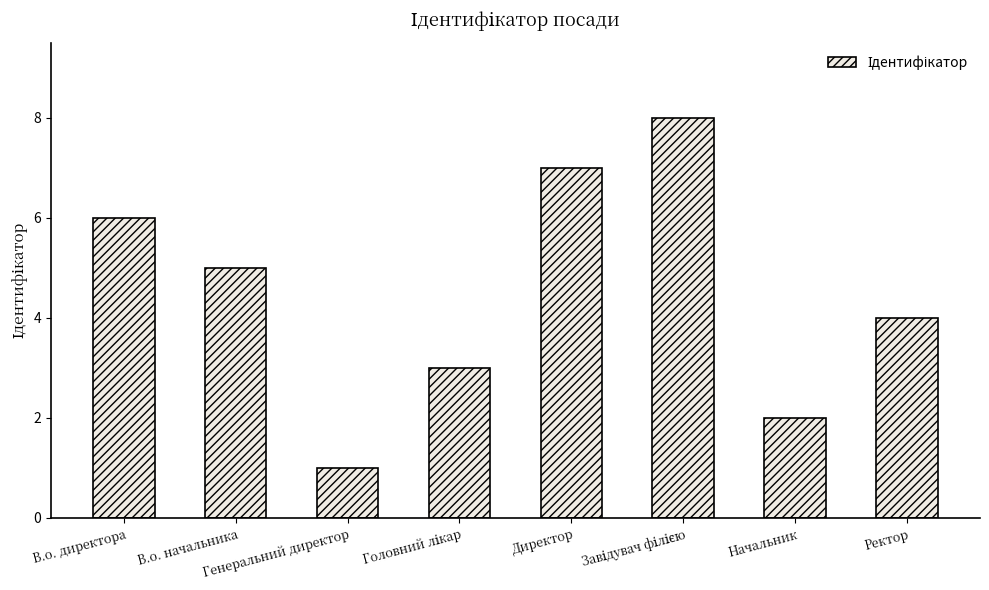

How many bars are there in total?

8